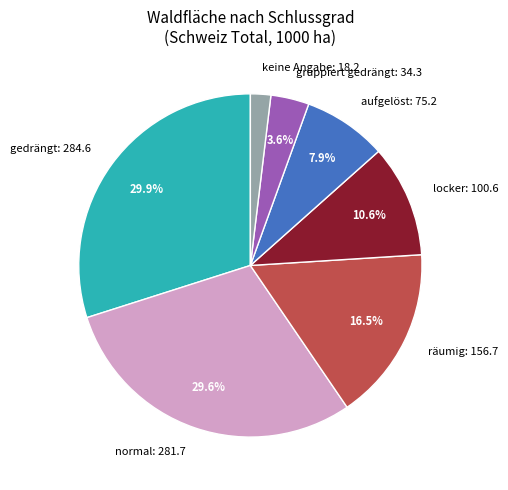

Does any single category account for the majority?

No